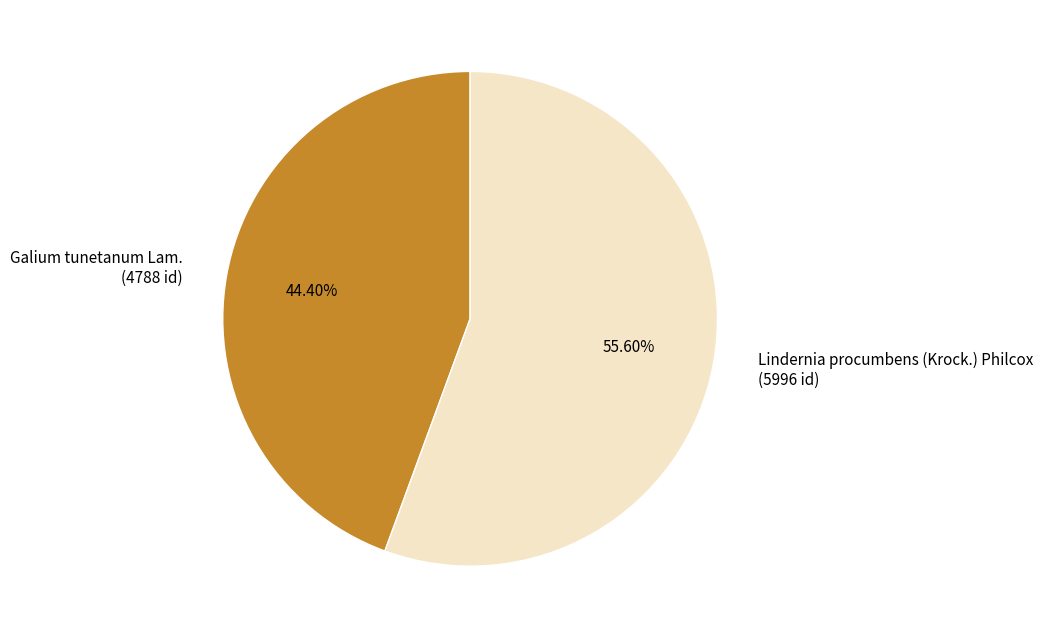

What percentage is the Galium tunetanum Lam. slice, to the nearest percent?

44%